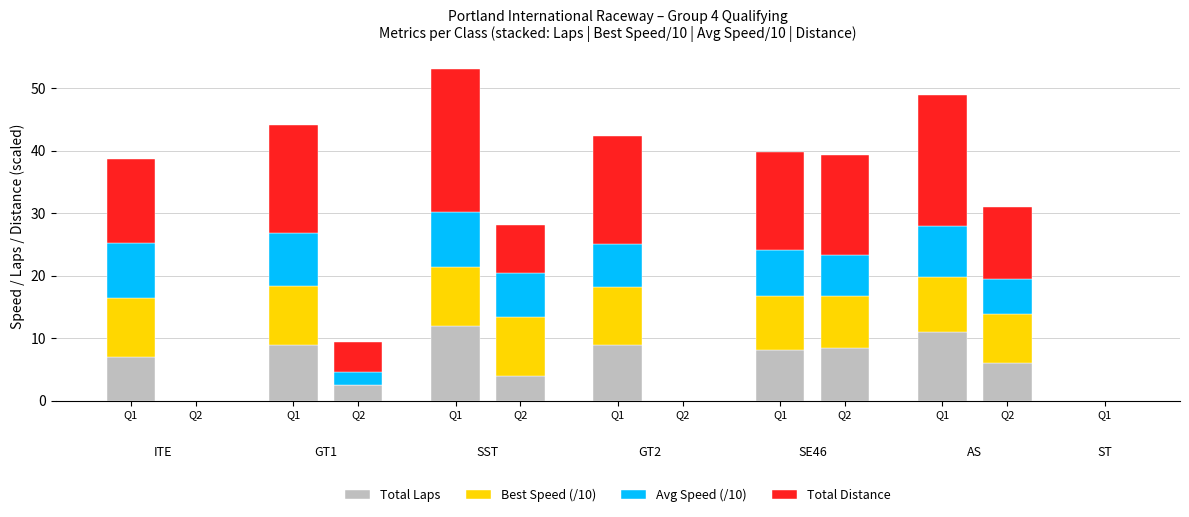

At how many categories does at least one series exceed 5?

9